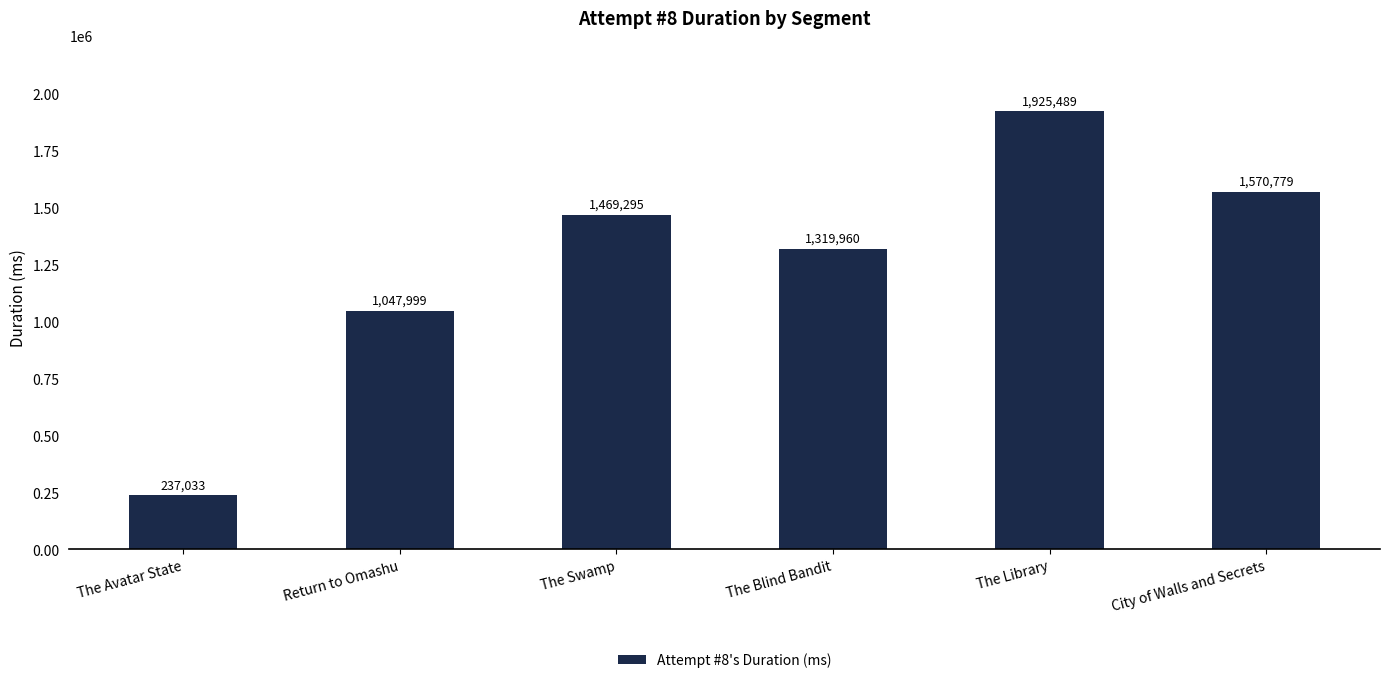

What is the label of the 2nd bar from the right?

The Library